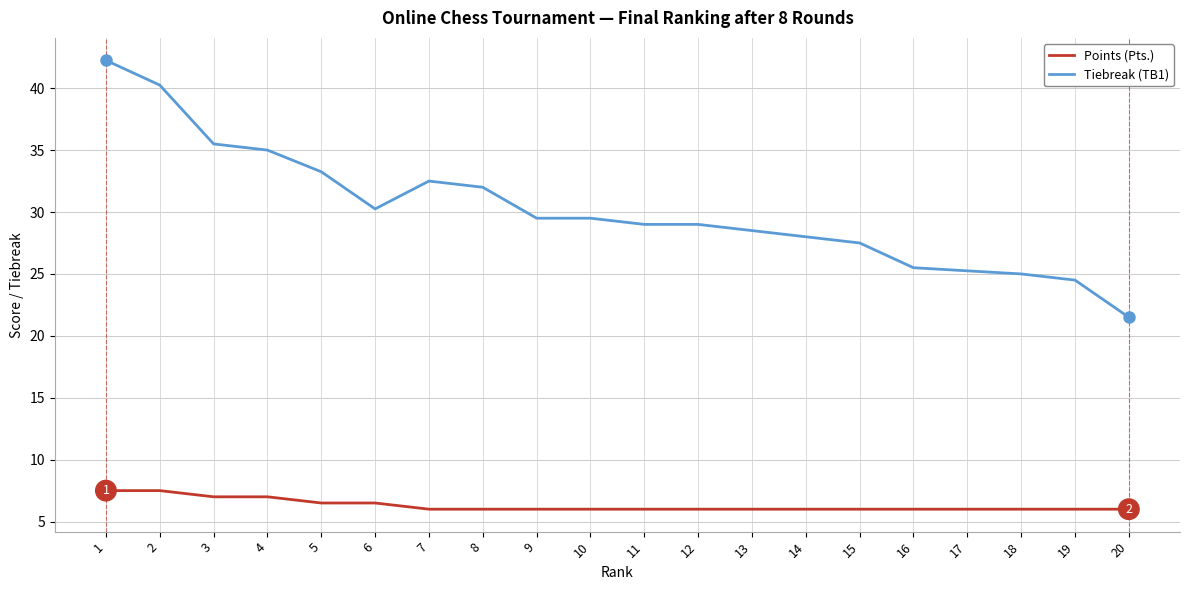

What is the sum of all Points (Pts.) values?

126.0